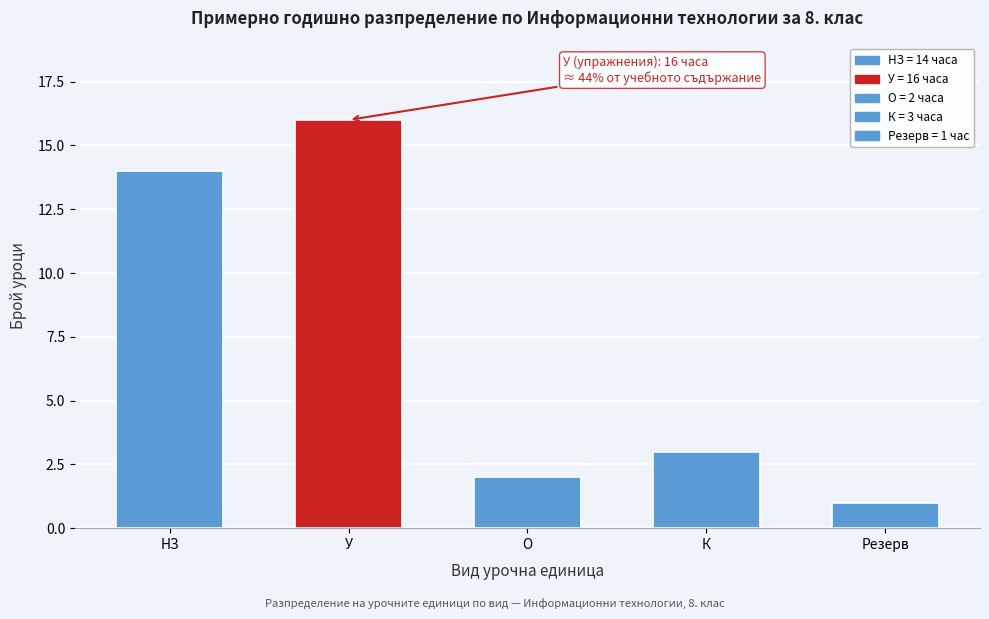

Reading right to left, extract all data points from this chart.

Резерв=1	К=3	О=2	У=16	НЗ=14